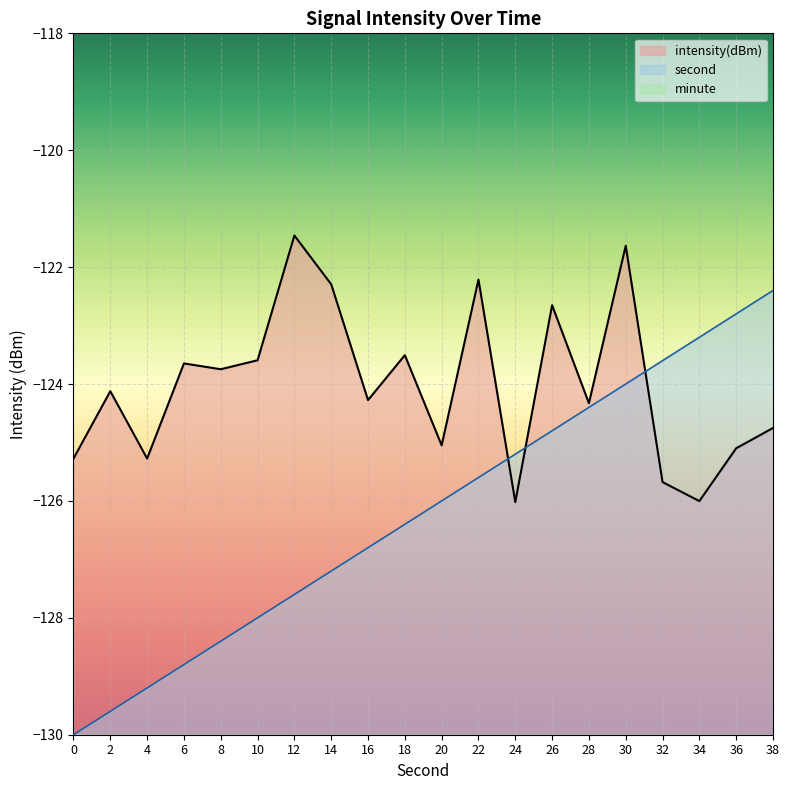

What is the difference between the highest and lowest values at 12?

8.5